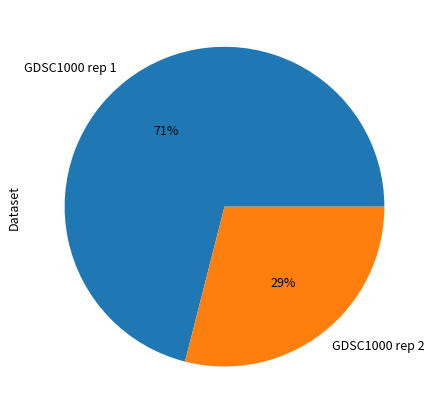

How many slices are in this pie chart?

2